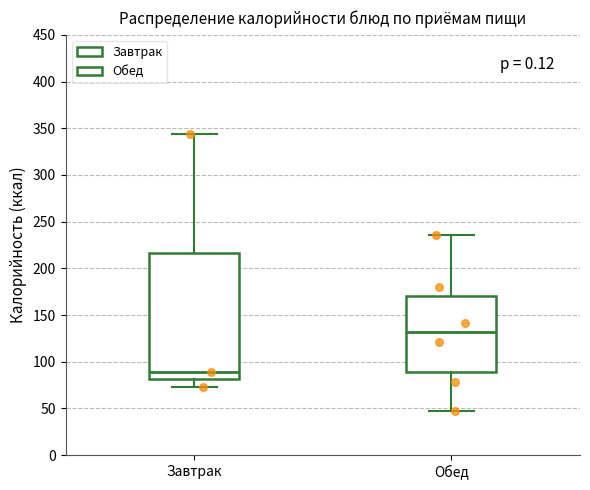

Which box is the tallest, from its lower edge to its upper edge?

Завтрак